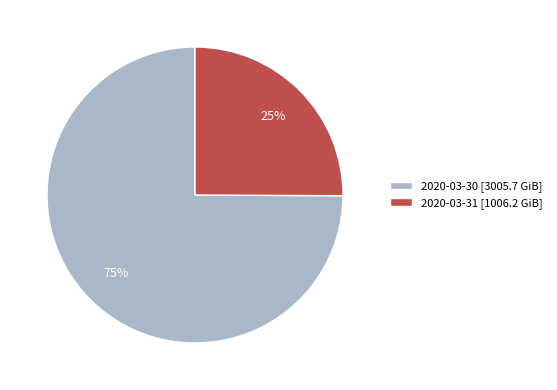

Is the sum of 2020-03-31 [1006.2 GiB] and 2020-03-30 [3005.7 GiB] greater than half?

Yes